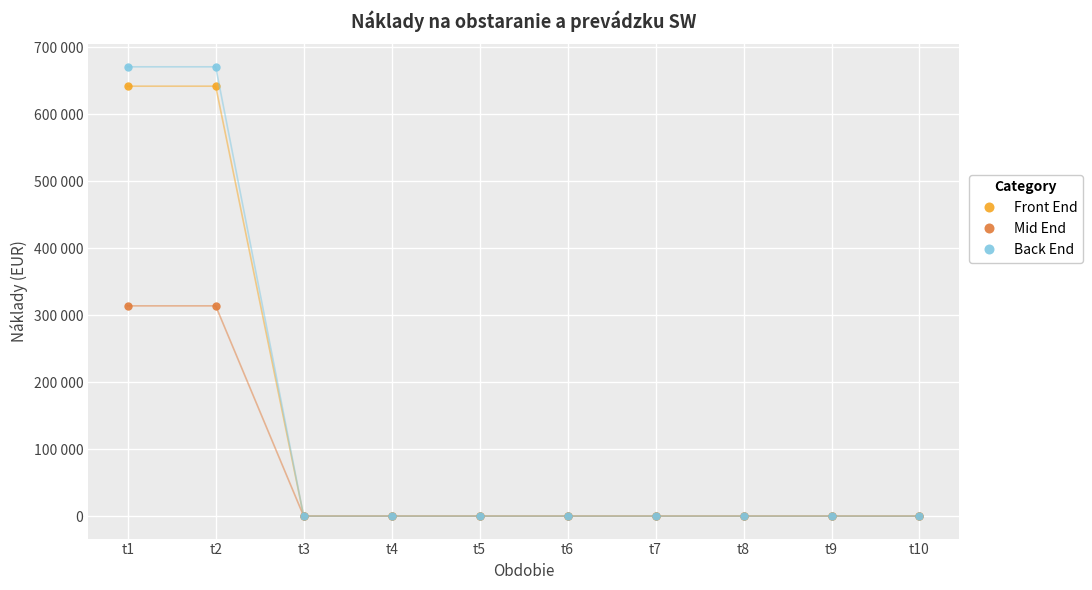

Read the Mid End value at t2.

313834.5